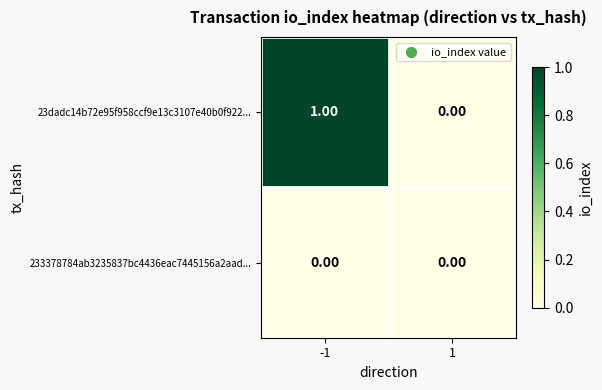

Rank the categories by 23dadc14b72e95f958ccf9e13c3107e40b0f922... value from highest to lowest.

-1, 1